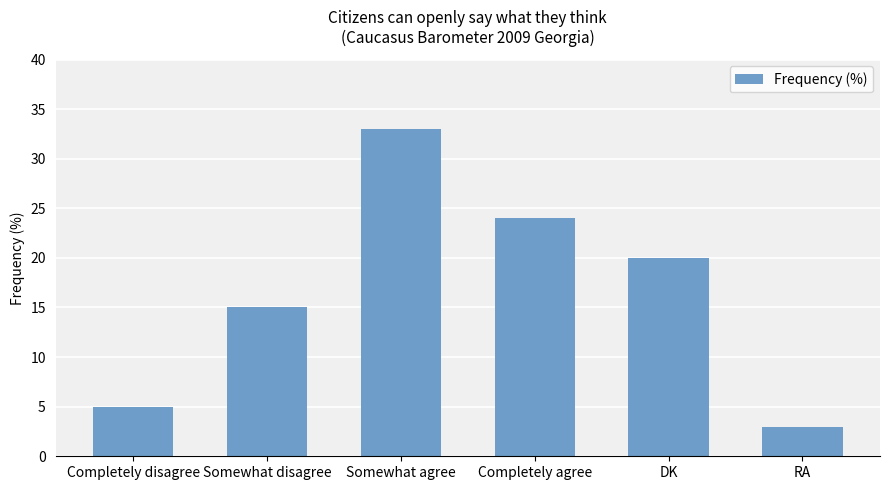

Reading left to right, list all the values displayed in this chart.

5	15	33	24	20	3